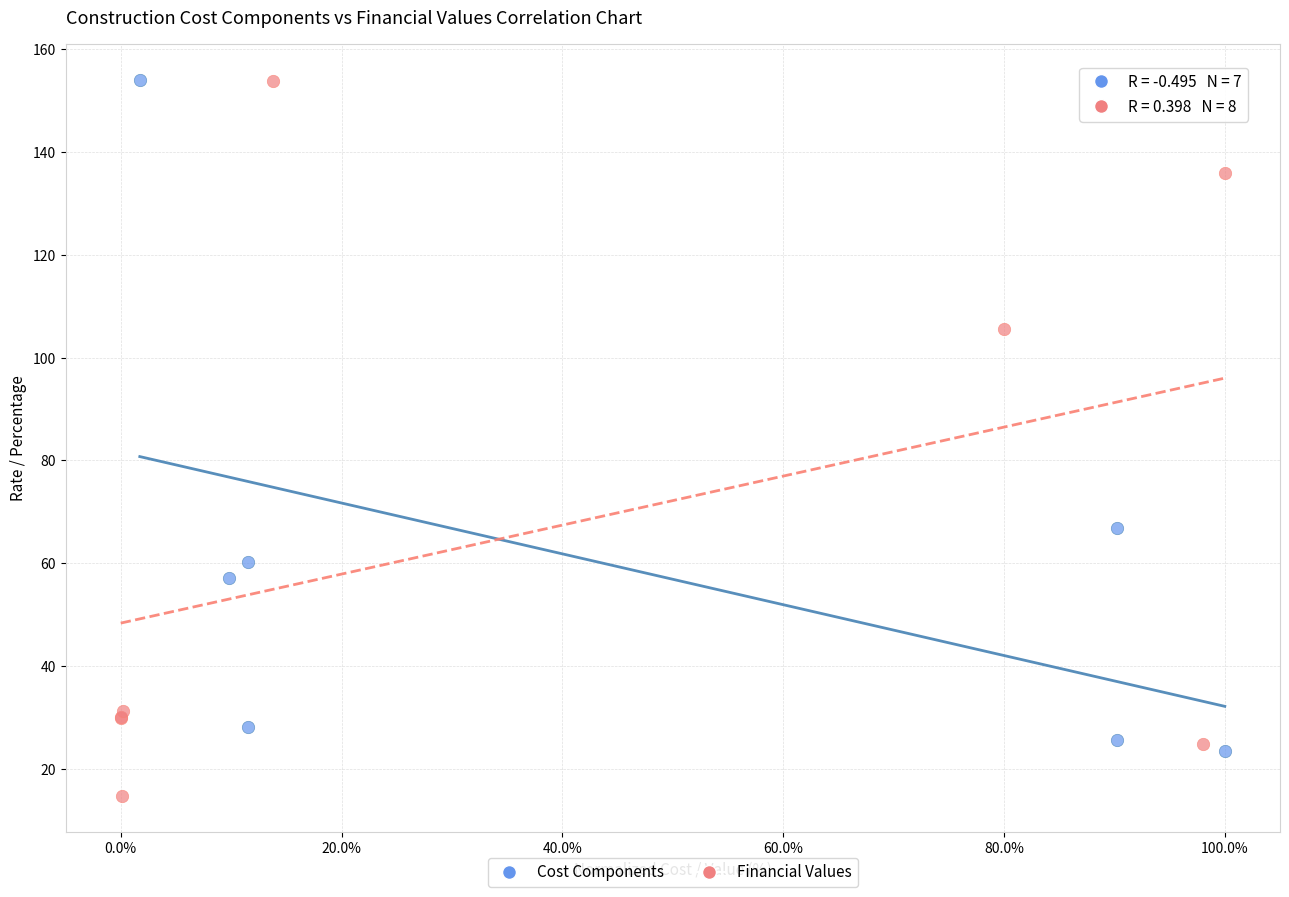

Which series contains the lowest Y value?

Financial Values